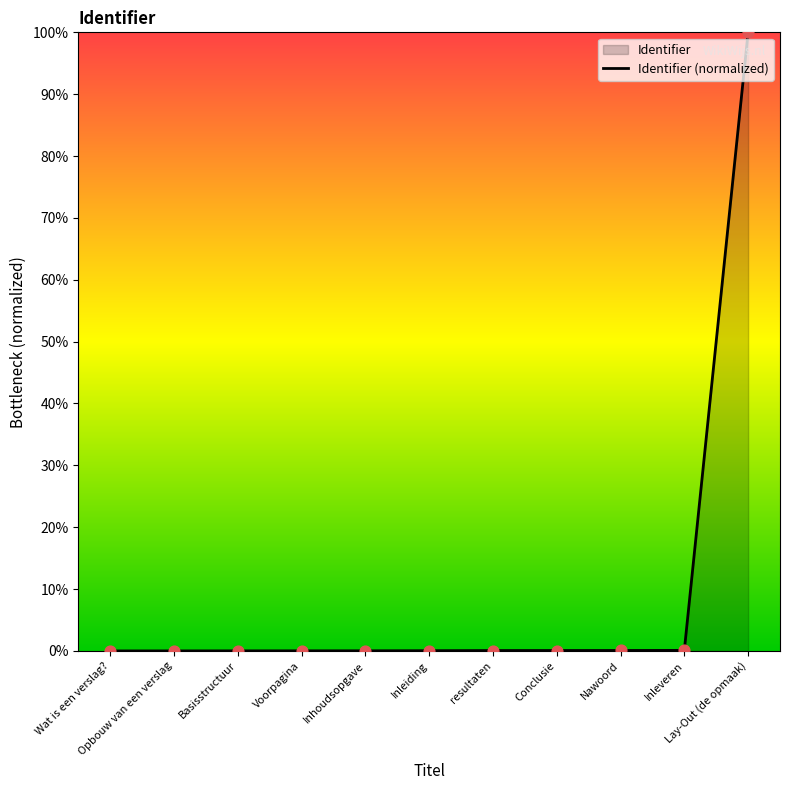

Which has a higher value, Conclusie or Inhoudsopgave?

Conclusie